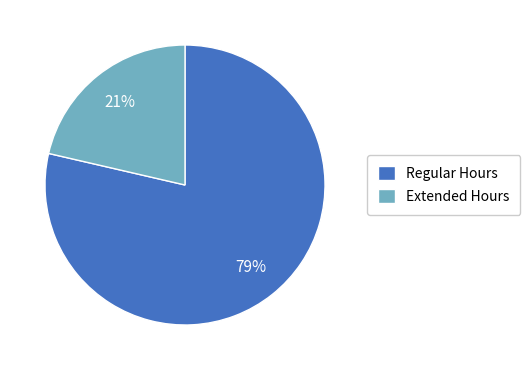

How many segments does this pie chart have?

2